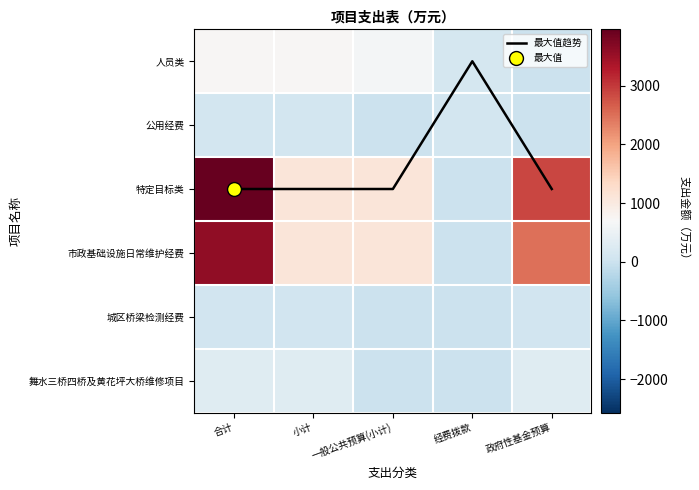

List the labels in order of 公用经费 value, largest first.

合计, 小计, 经费拨款, 一般公共预算(小计), 政府性基金预算